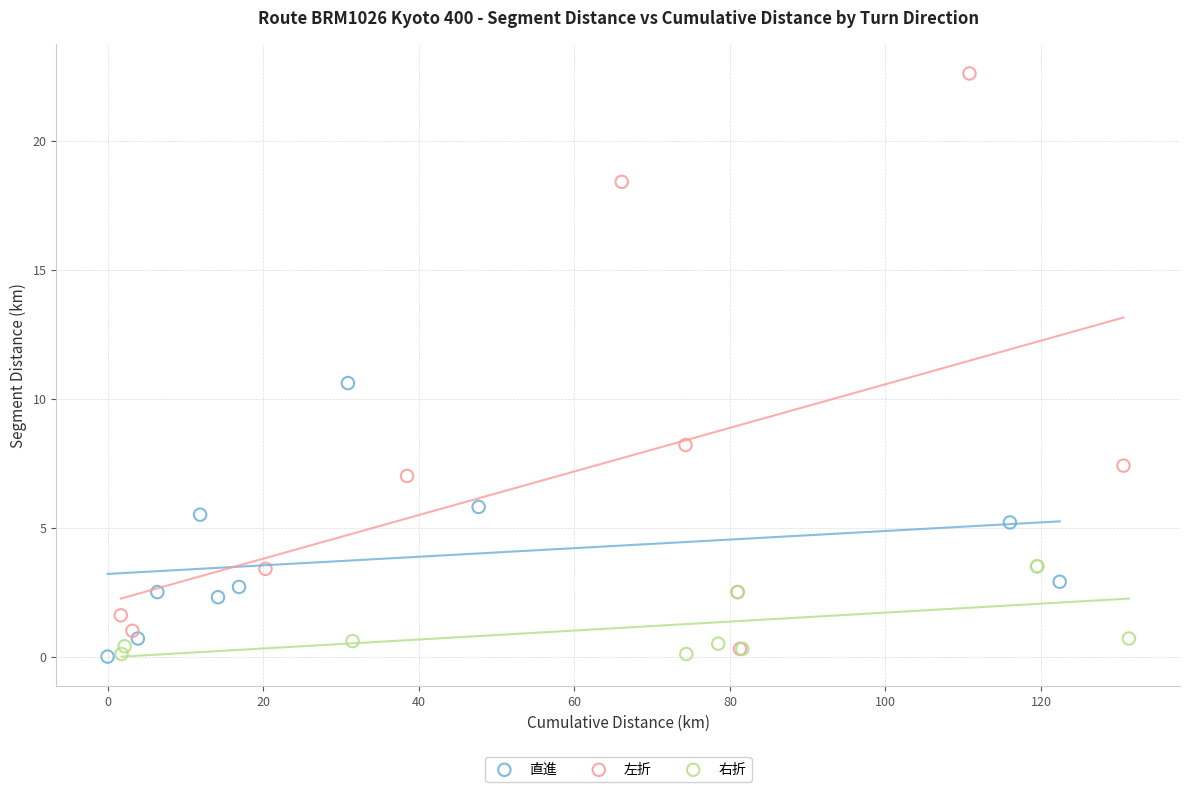

Which series contains the highest Y value?

左折